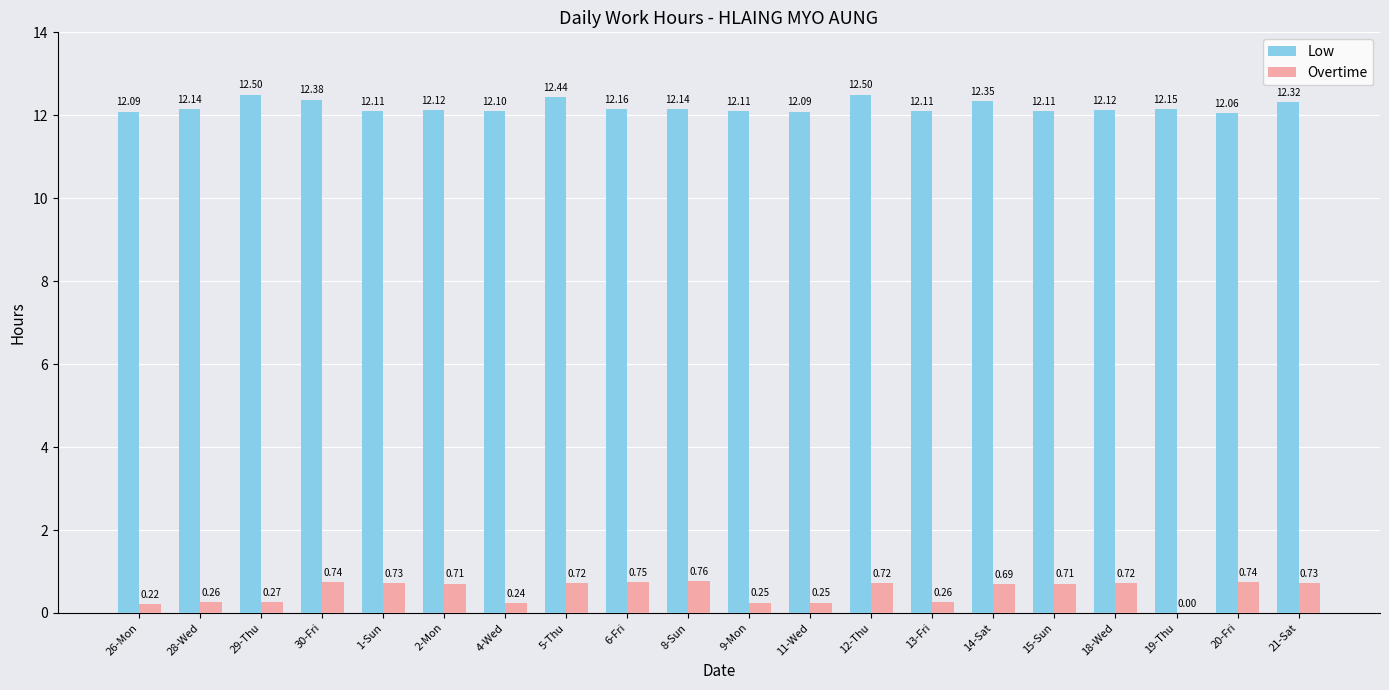

What is the sum of all Overtime values?

10.5